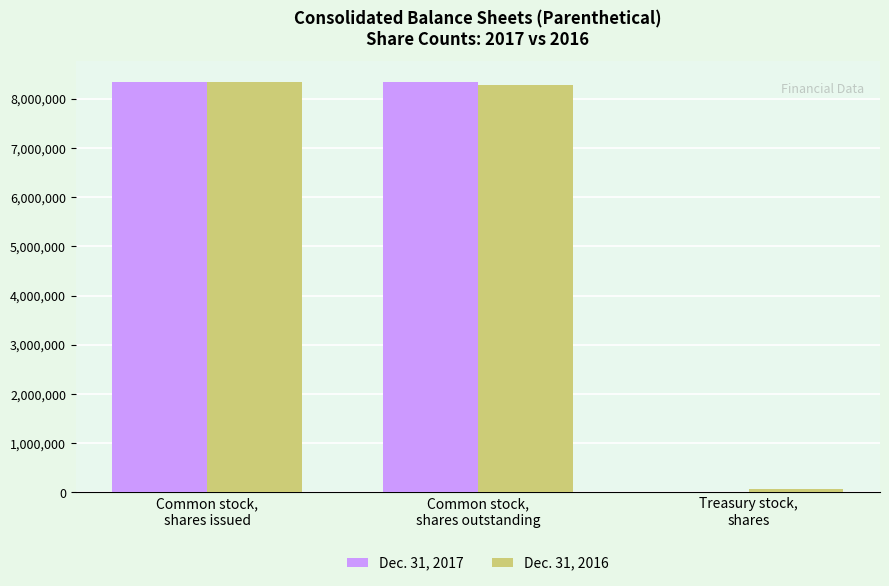

Which category has the lowest value across all series?

Treasury stock,
shares